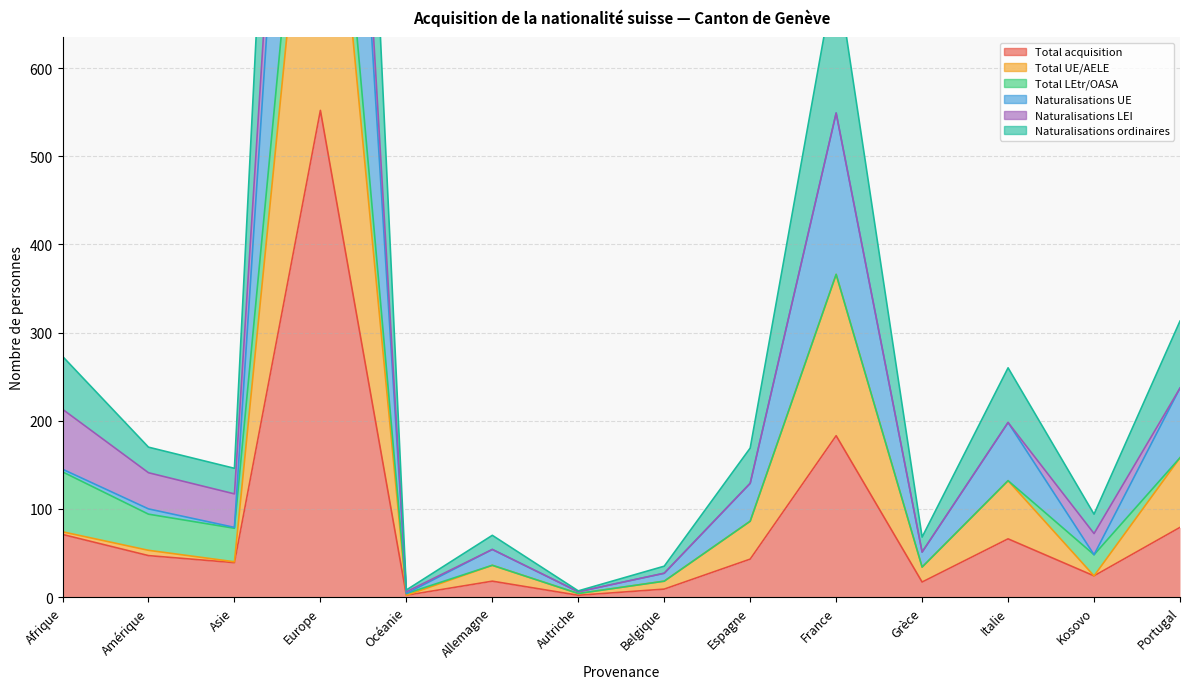

How many interior local valleys does the Total UE/AELE series have?

5